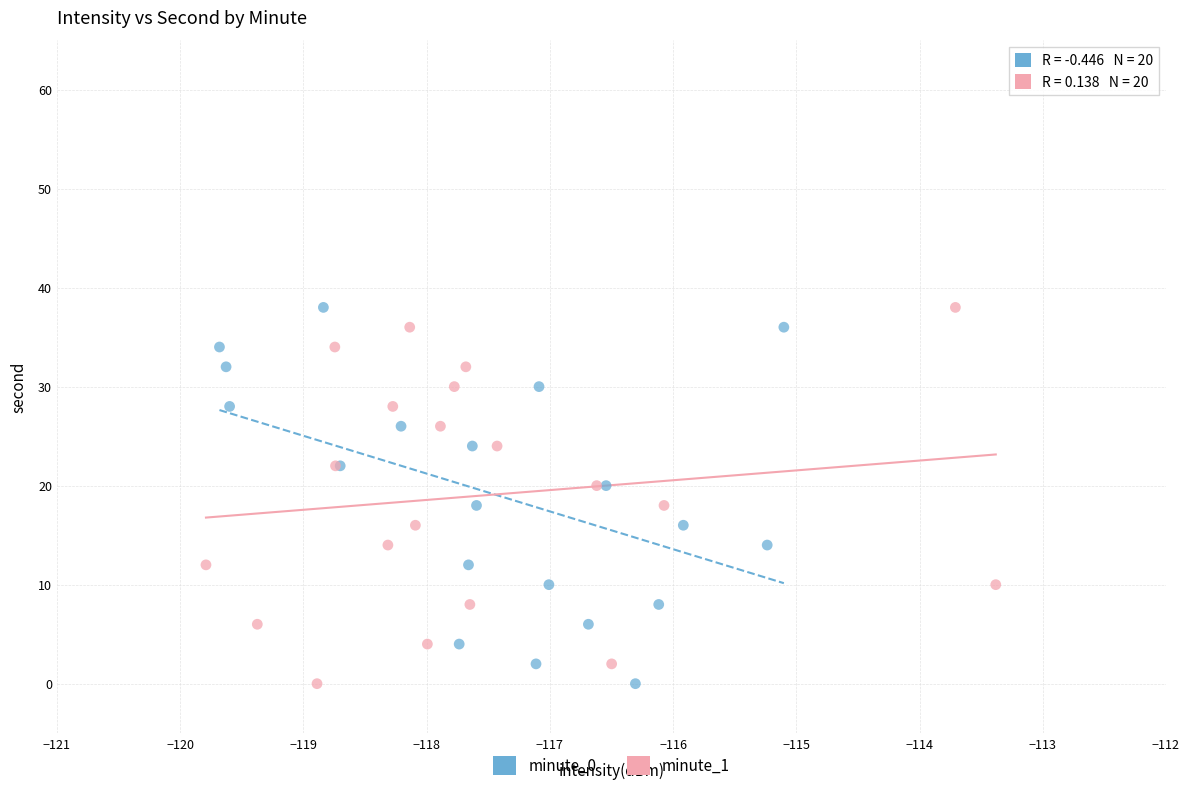

What are all the series names shown in the legend?

minute_0, minute_1